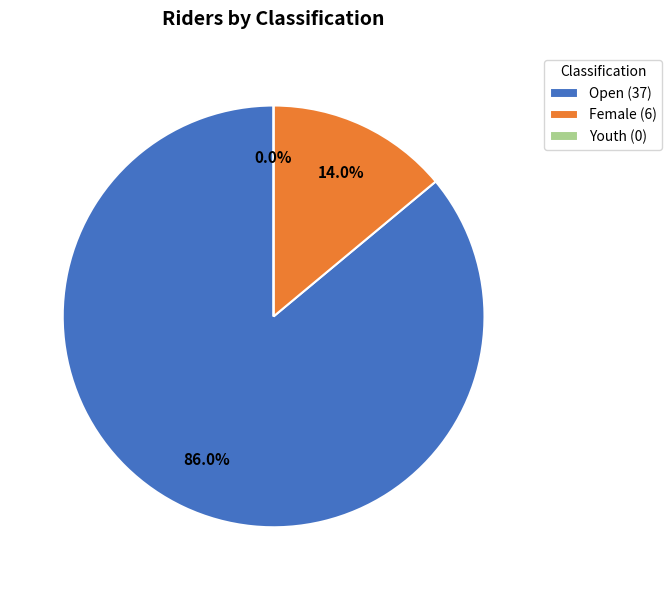

Which slice is the largest?

Open